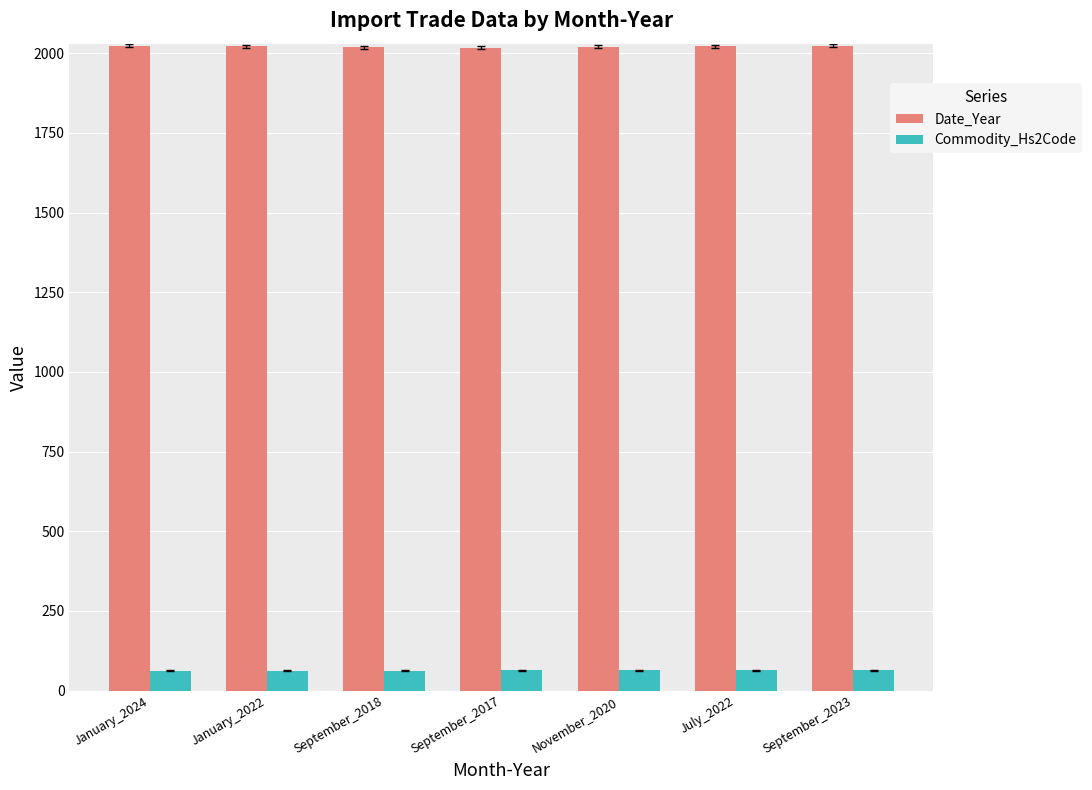

What is the smallest value displayed?

62